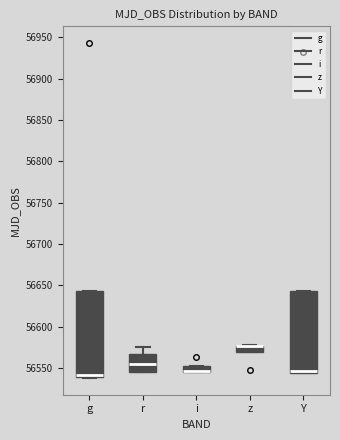

Where is the upper edge of the box for z on the y-axis? The values are not printed on the chart, so give them approximately, as read against the axis.

56575